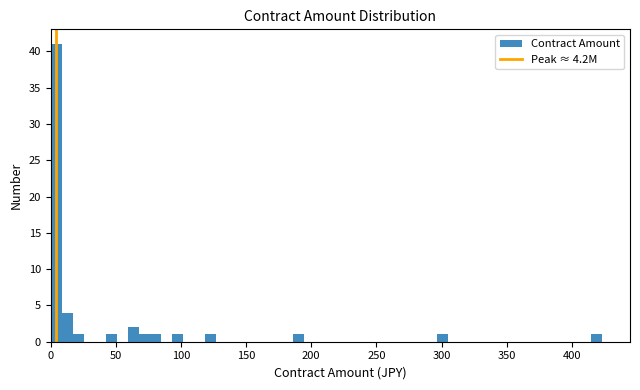

Read against the x-axis, roughly where is the centre of the tallest bar?

5